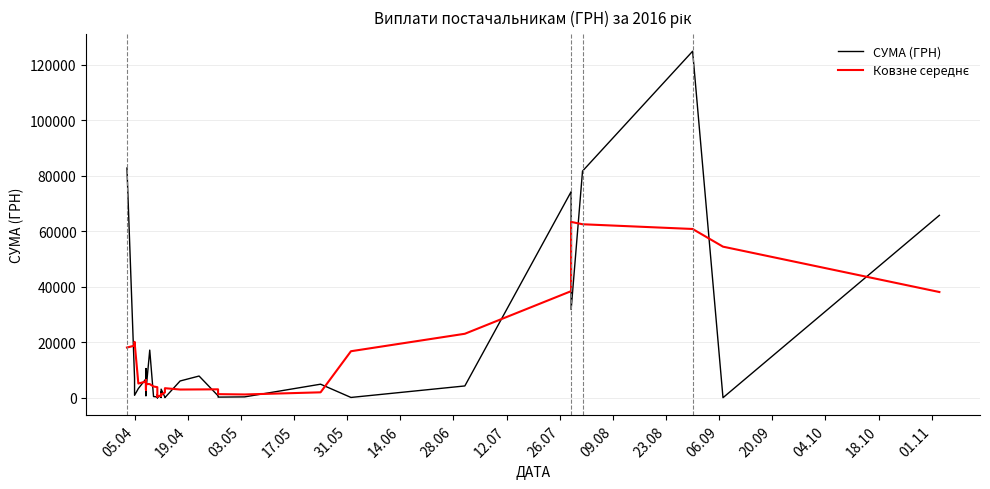

True or false: Ковзне середнє has more than 0 interior local peaks.

True